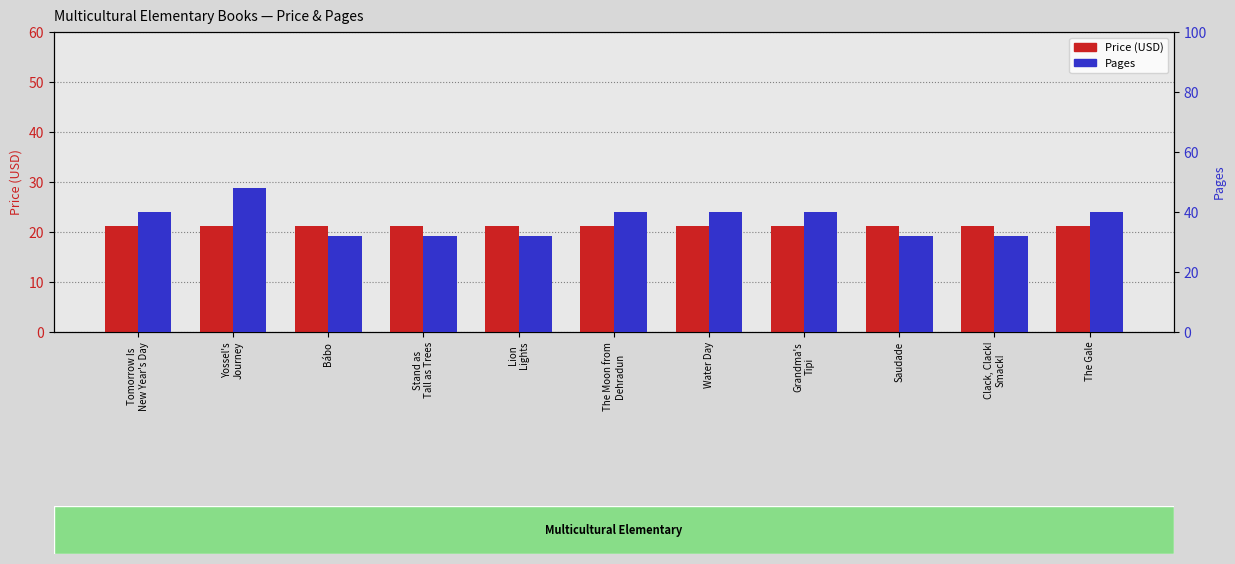

What is the maximum value shown in the chart?

48.0